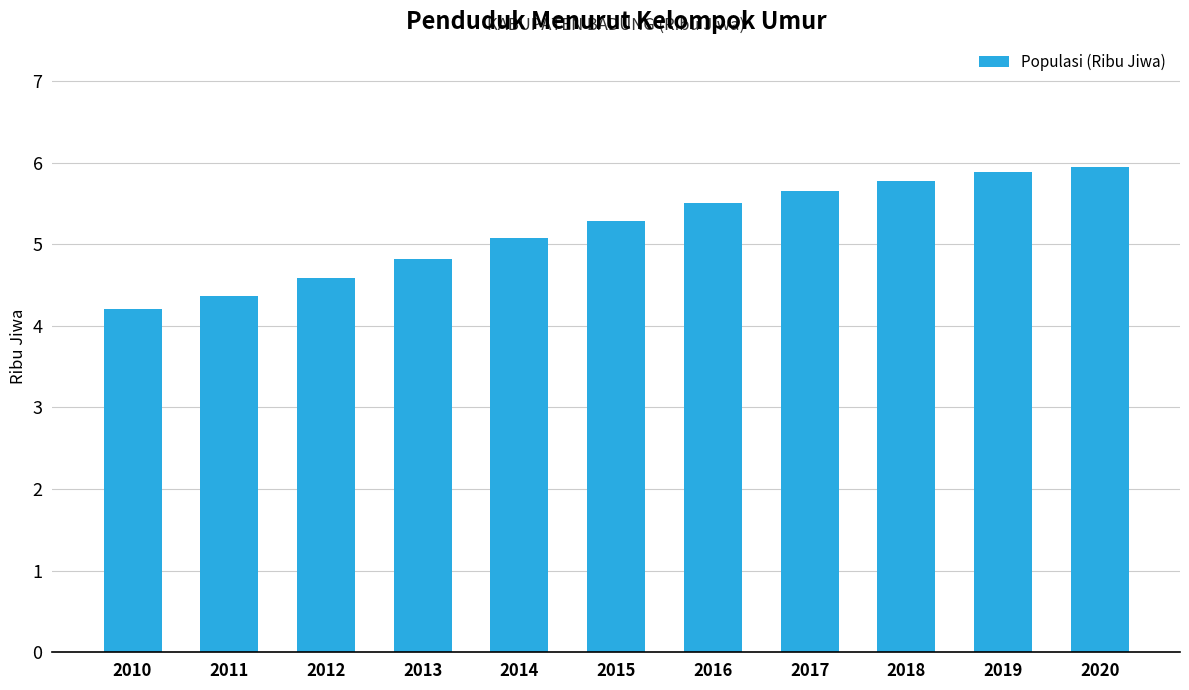

What is the maximum value shown in the chart?

5.9